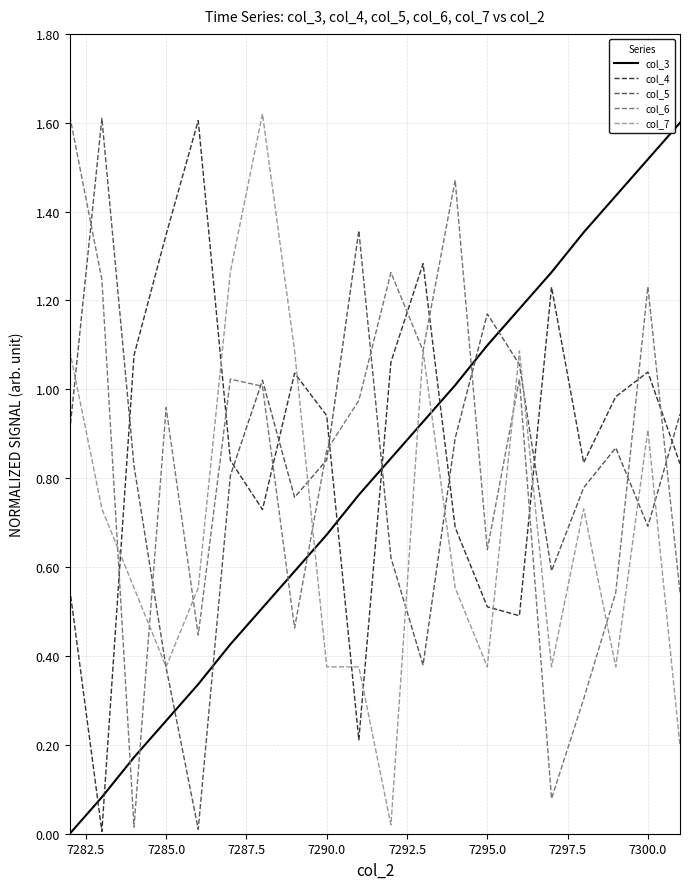

How many times do col_3 and col_7 cross each other?

3